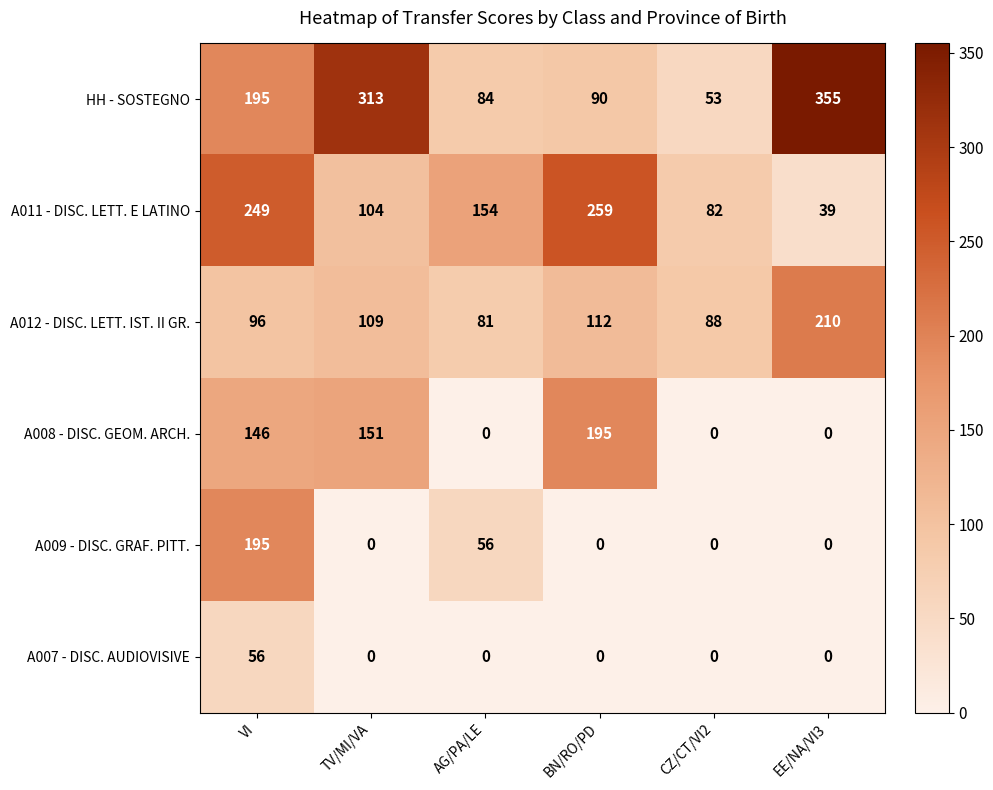

At which label does HH - SOSTEGNO reach its minimum?

CZ/CT/VI2